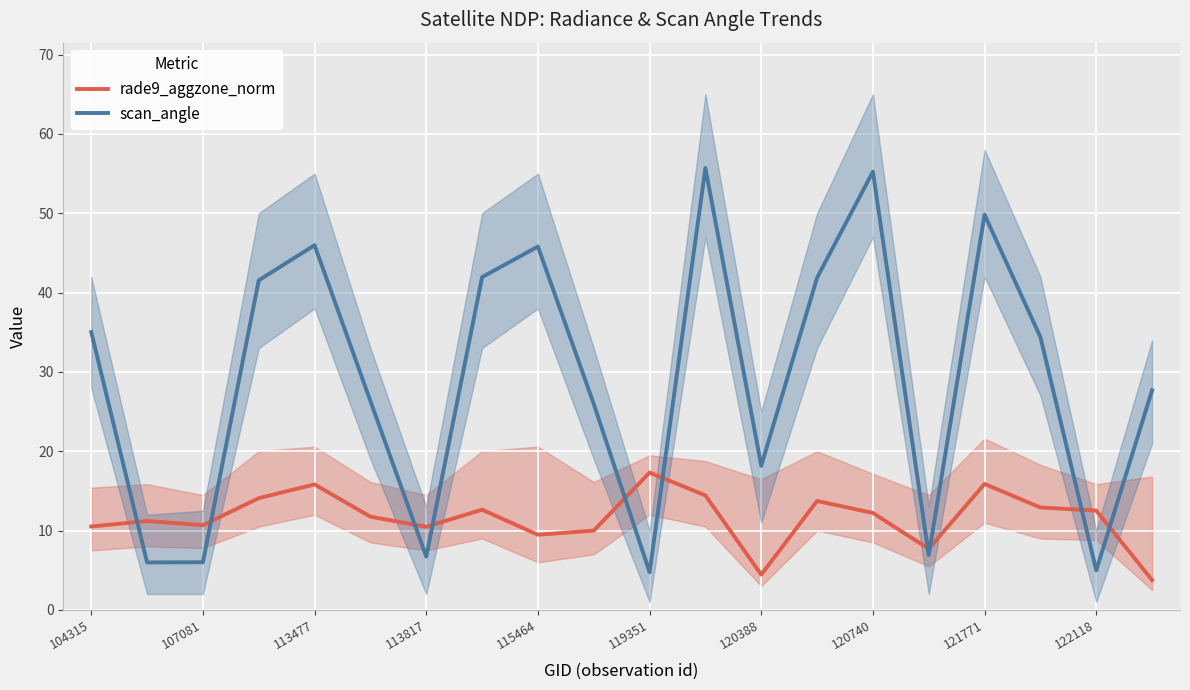

Is it true that scan_angle equals 6.7 at 113817?

True